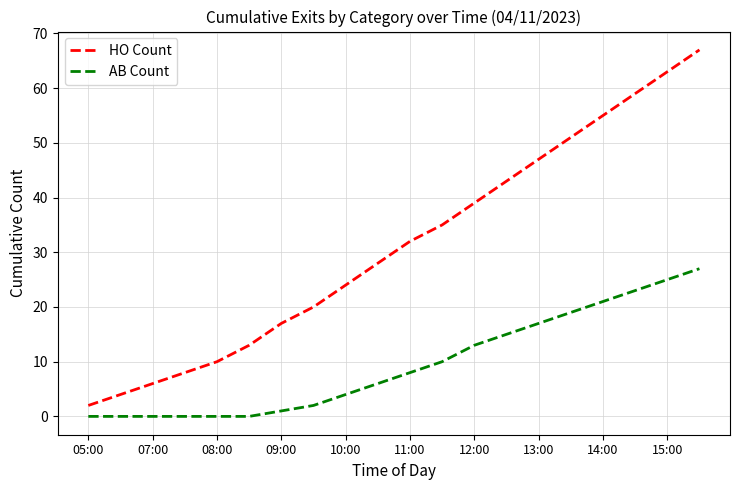

List the series in order of their peak value, lowest first.

AB Count, HO Count